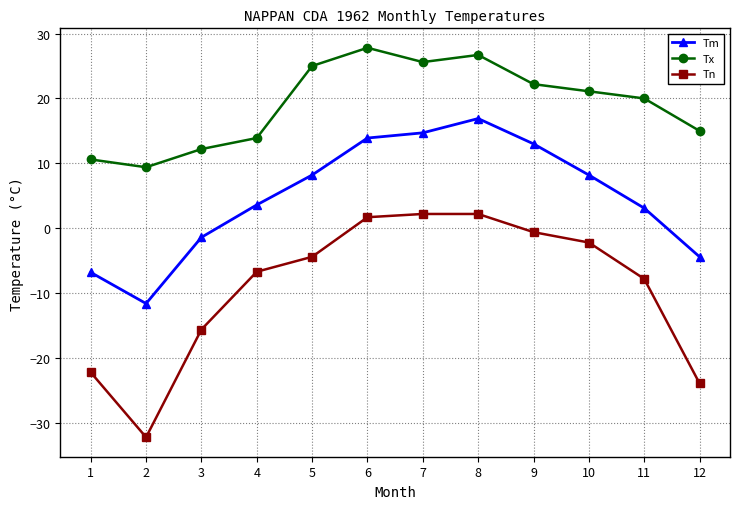

How many interior local peaks does the Tx series have?

2